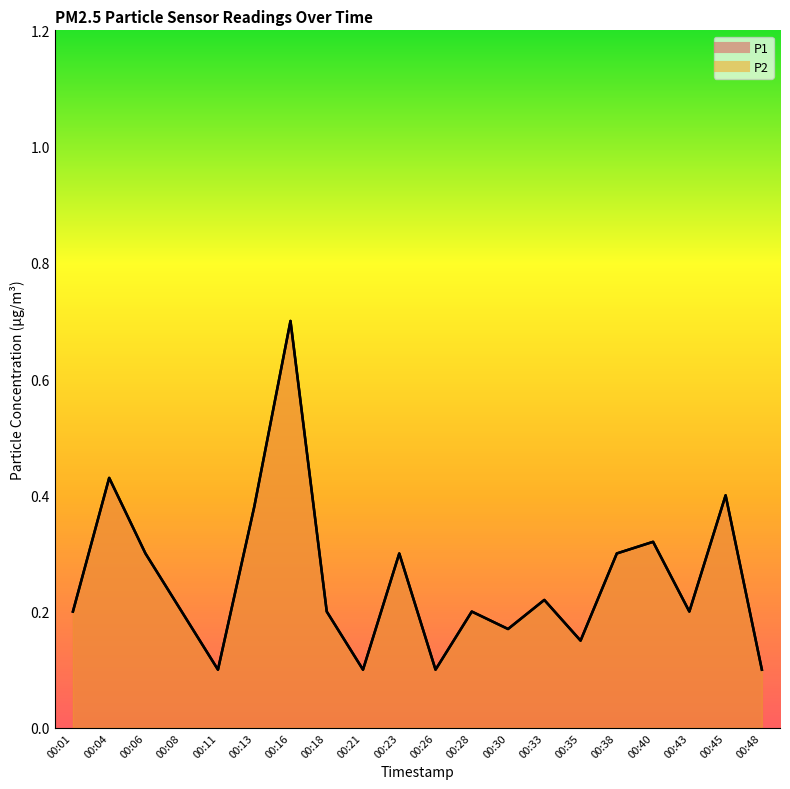

What is the difference between the maximum and minimum values in the P1 series?

0.6